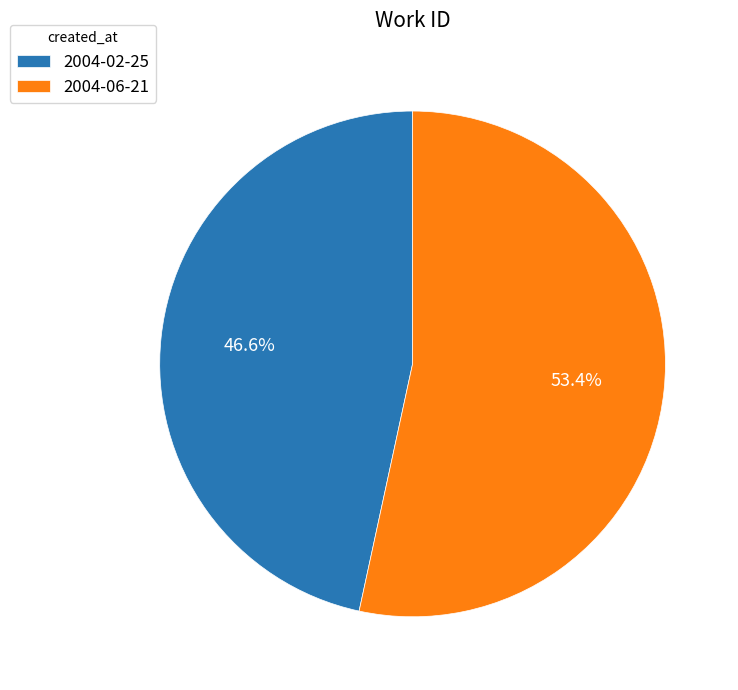

Which has a higher value, 2004-06-21 or 2004-02-25?

2004-06-21